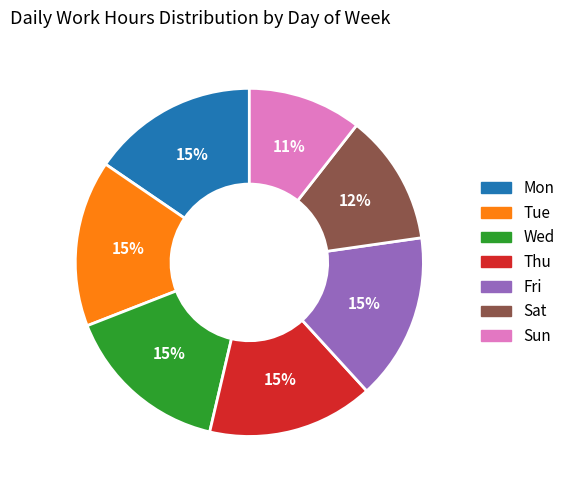

To the nearest percent, what is the combined percentage of Tue and Mon?

31%